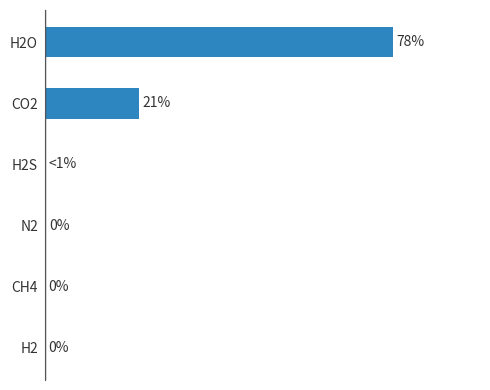

Which has a higher value, H2O or CO2?

H2O